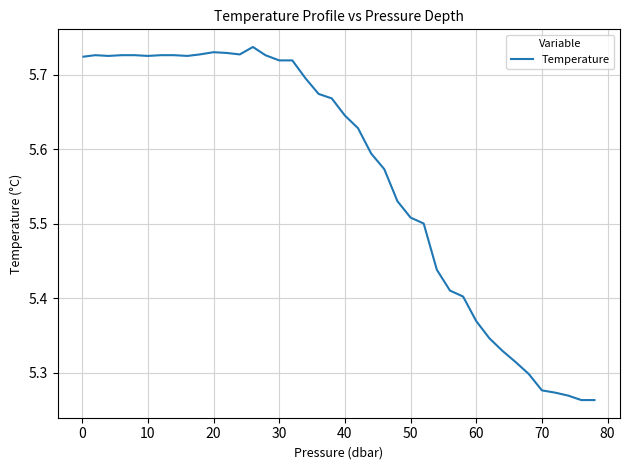

What is the maximum value shown in the chart?

5.7